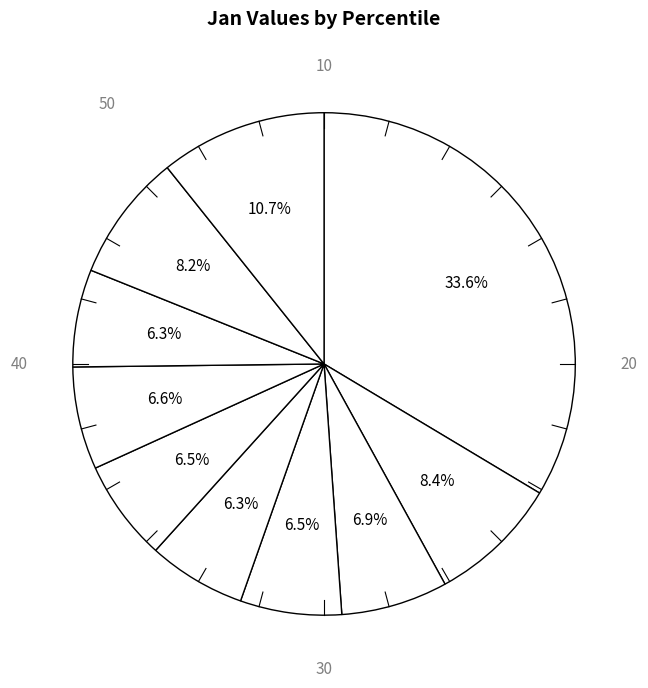

Count the number of slices in the pie.

10